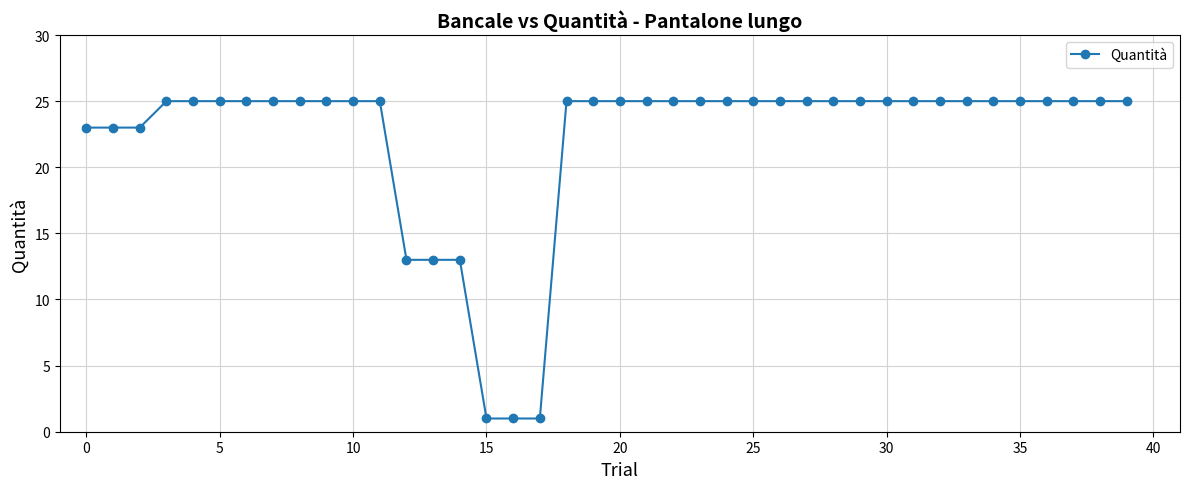

What is the difference between the maximum and minimum values?

24